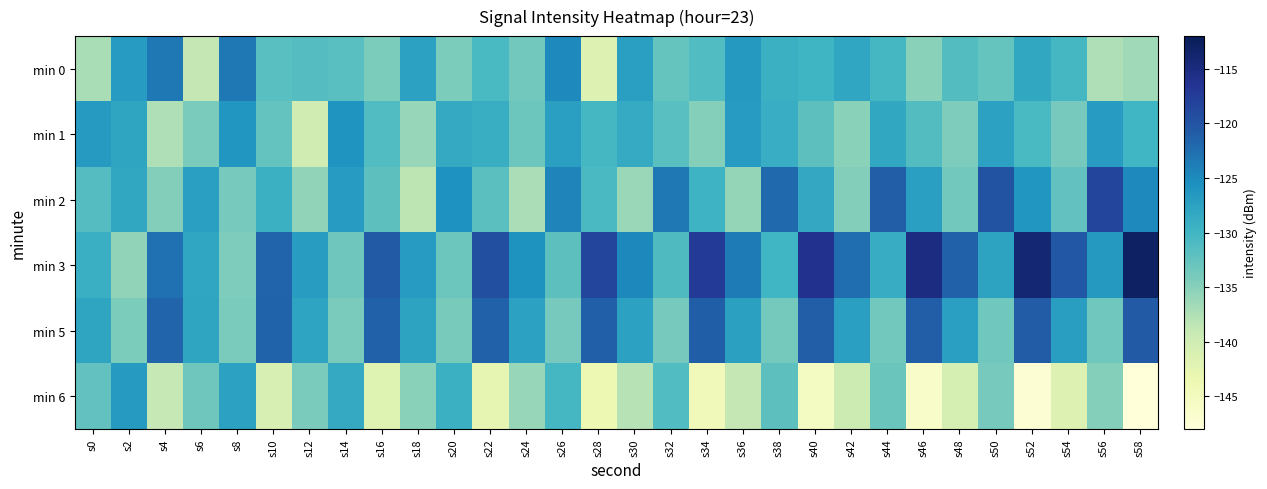

What is the total value across all series at s38?

-776.2